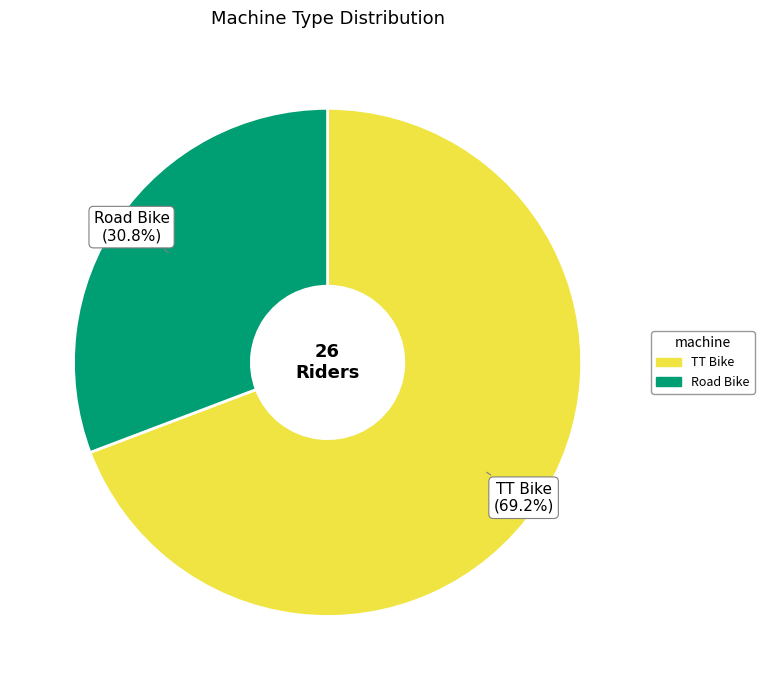

To the nearest percent, what is the average slice percentage?

50%